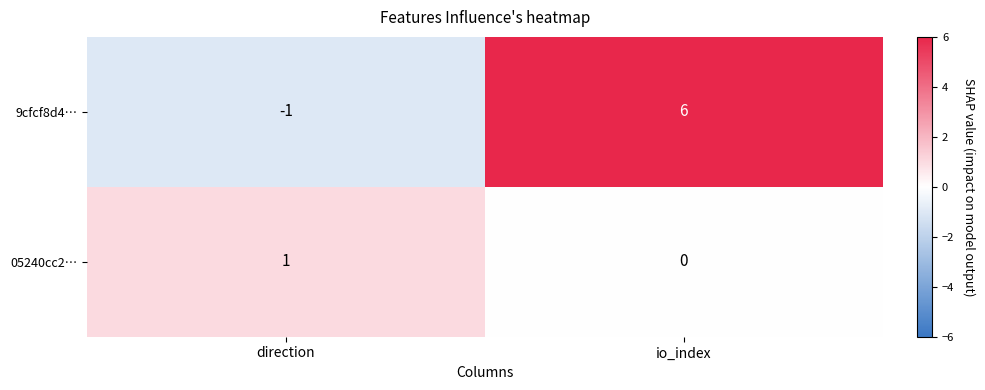

At direction, list the series in order from smallest to largest.

9cfcf8d4…, 05240cc2…